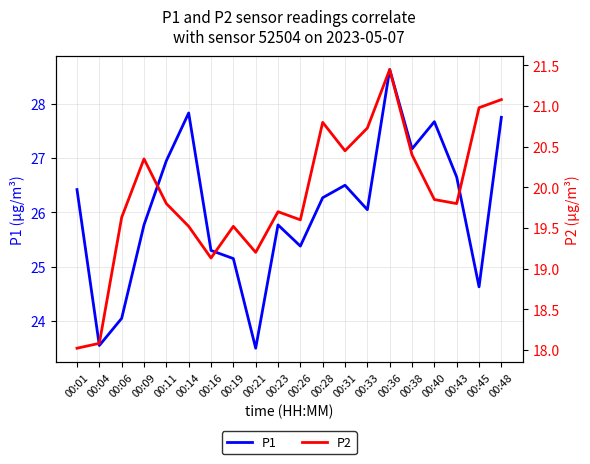

Which label corresponds to the largest value in the chart?

00:36